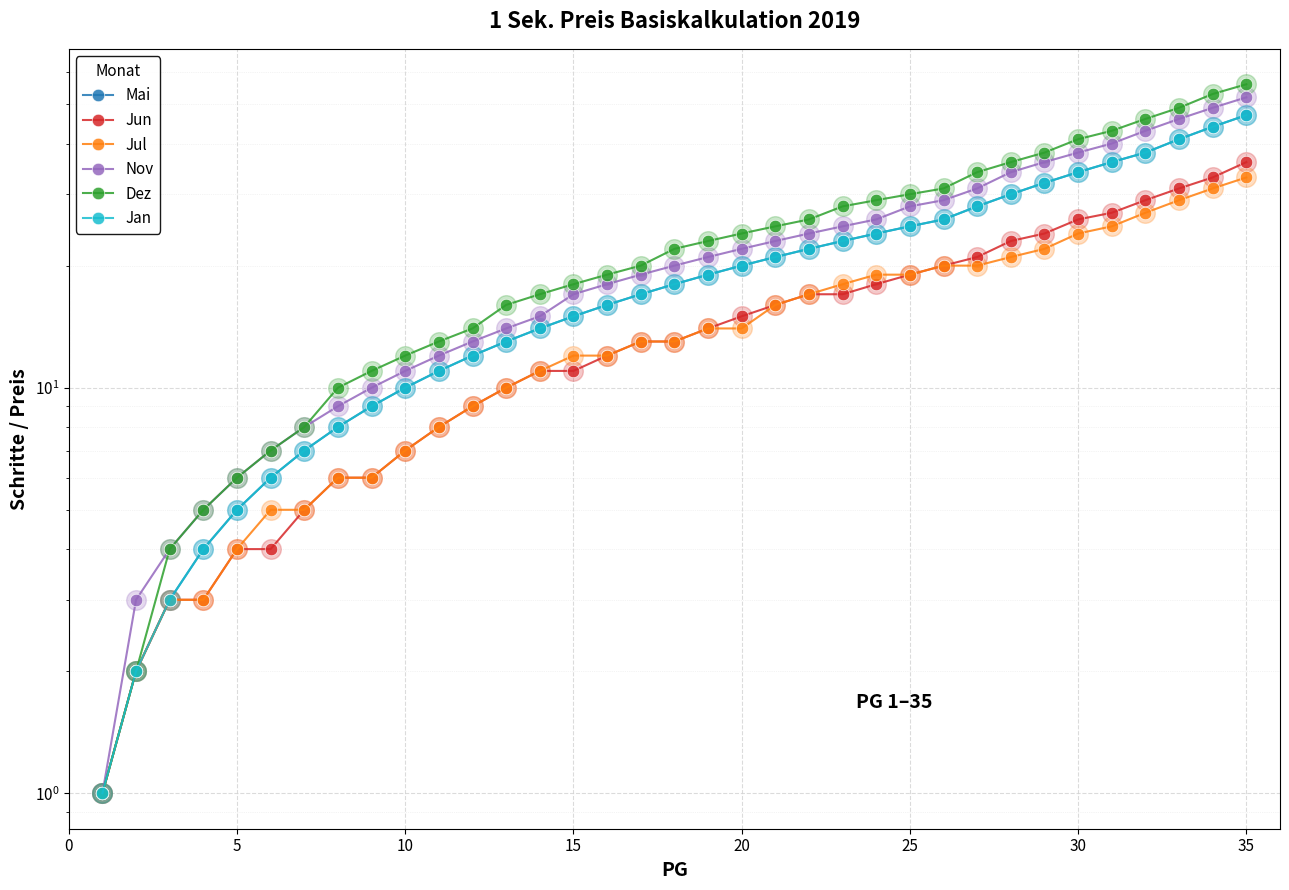

What are all the series names shown in the legend?

Mai, Jun, Jul, Nov, Dez, Jan